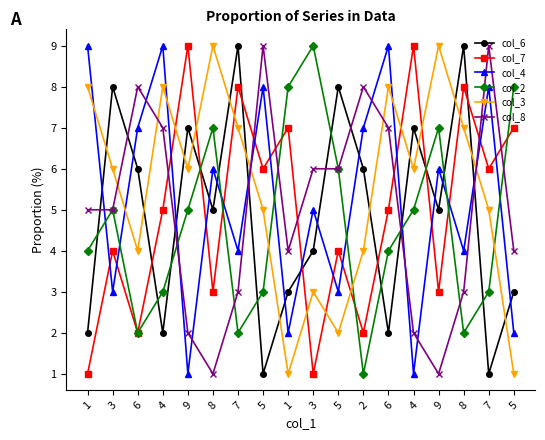

What are all the series names shown in the legend?

col_6, col_7, col_4, col_2, col_3, col_8